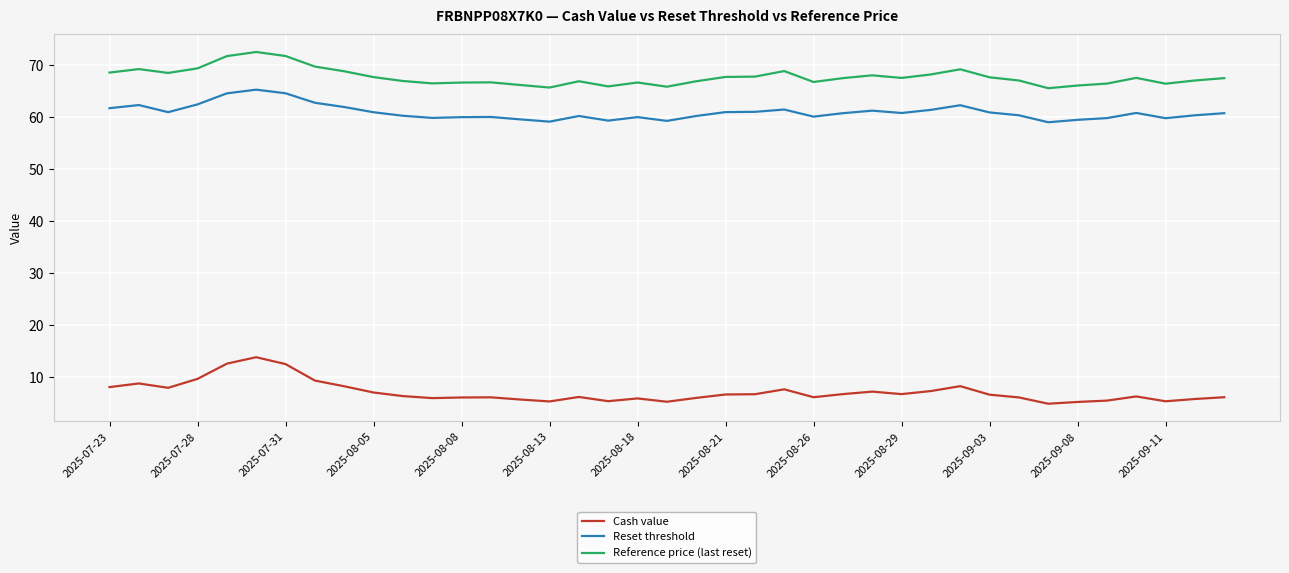

What is the difference between the maximum and minimum values in the Reset threshold series?

6.3